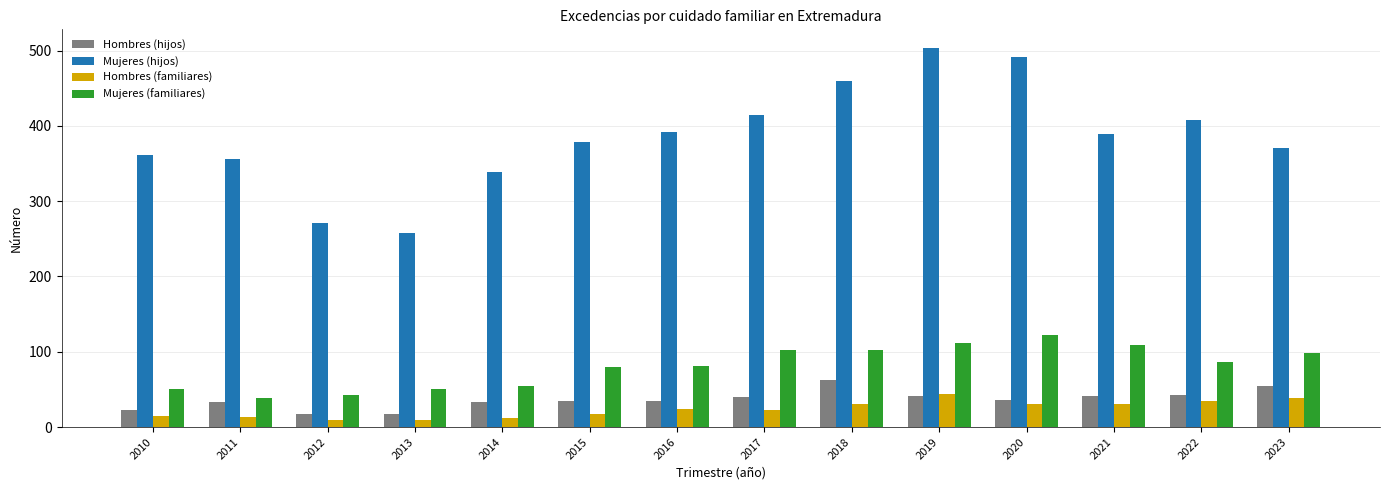

What is the total value across all series at 2022?

570